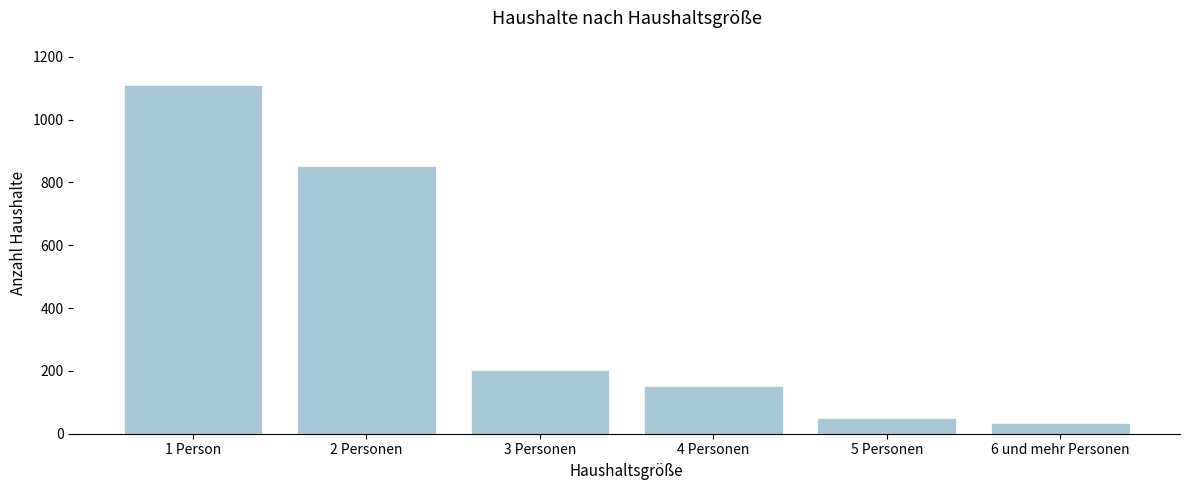

Reading left to right, what are all the values shown in this chart?

1 Person=1111	2 Personen=852	3 Personen=204	4 Personen=151	5 Personen=49	6 und mehr Personen=33